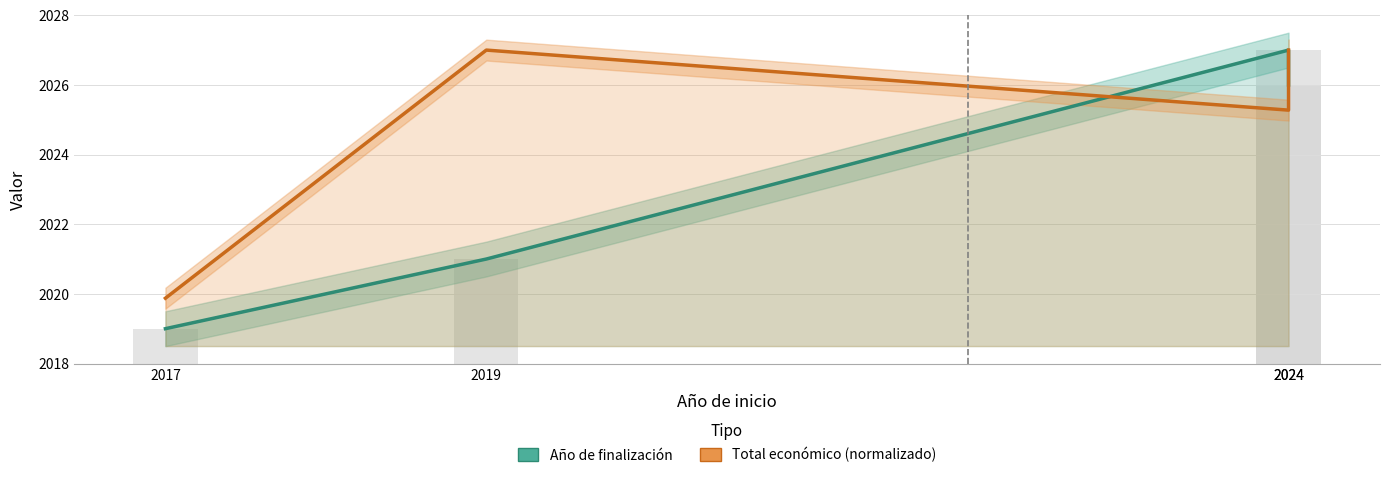

Is the value of Total económico (normalizado) at 2024 greater than the value of Año de finalización at 2024?

No